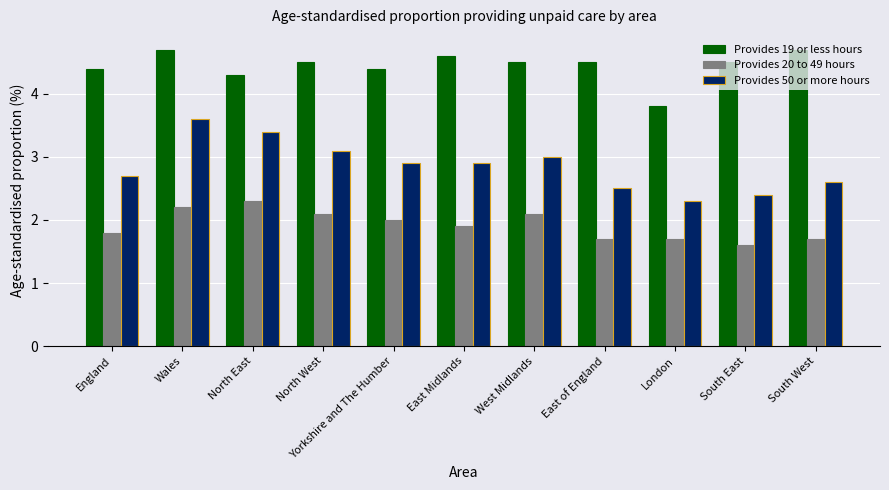

At which category is the sum across all series the highest?

Wales